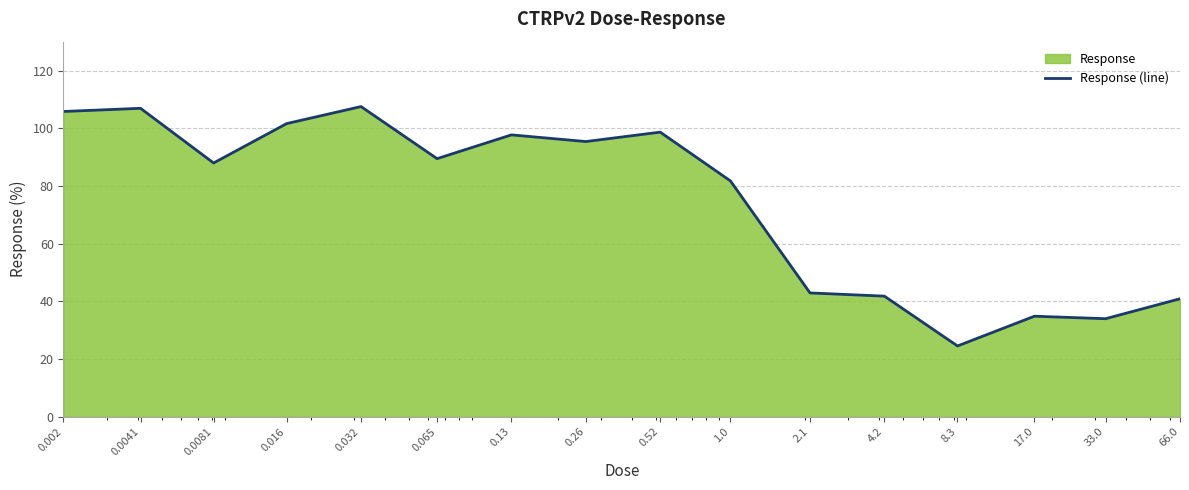

What is the average value?

74.5